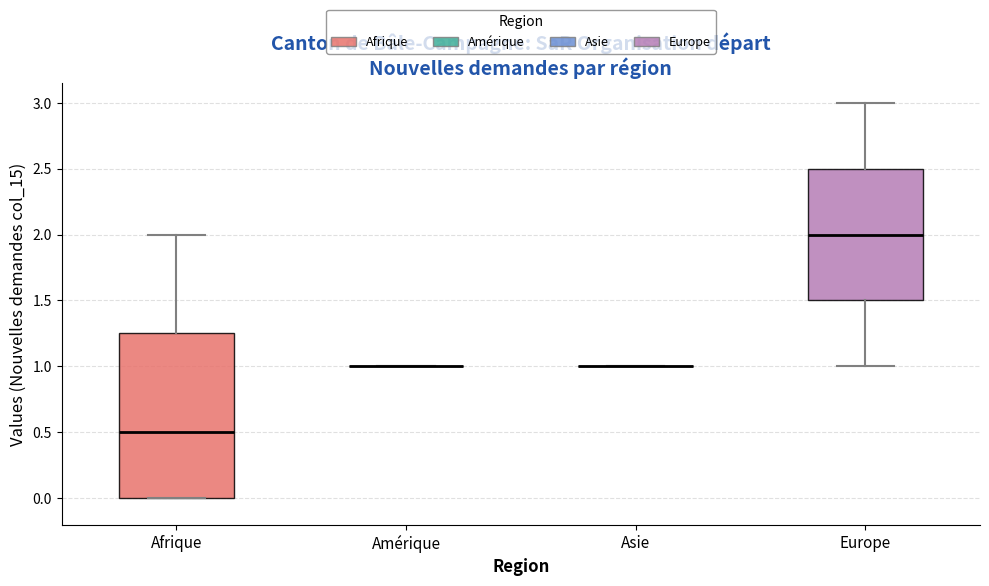

Where does the median line of the box for Afrique sit on the y-axis? The values are not printed on the chart, so give them approximately, as read against the axis.

0.50